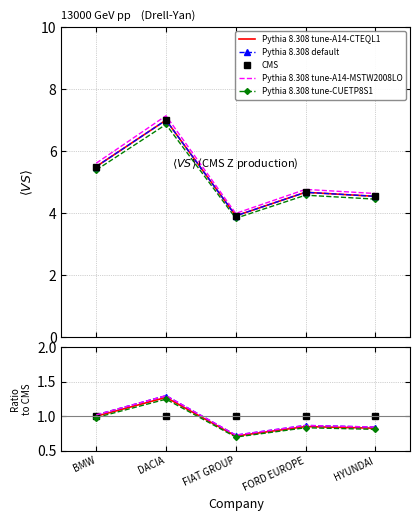

At which label does Pythia 8.308 tune-A14-MSTW2008LO reach its minimum?

FIAT GROUP